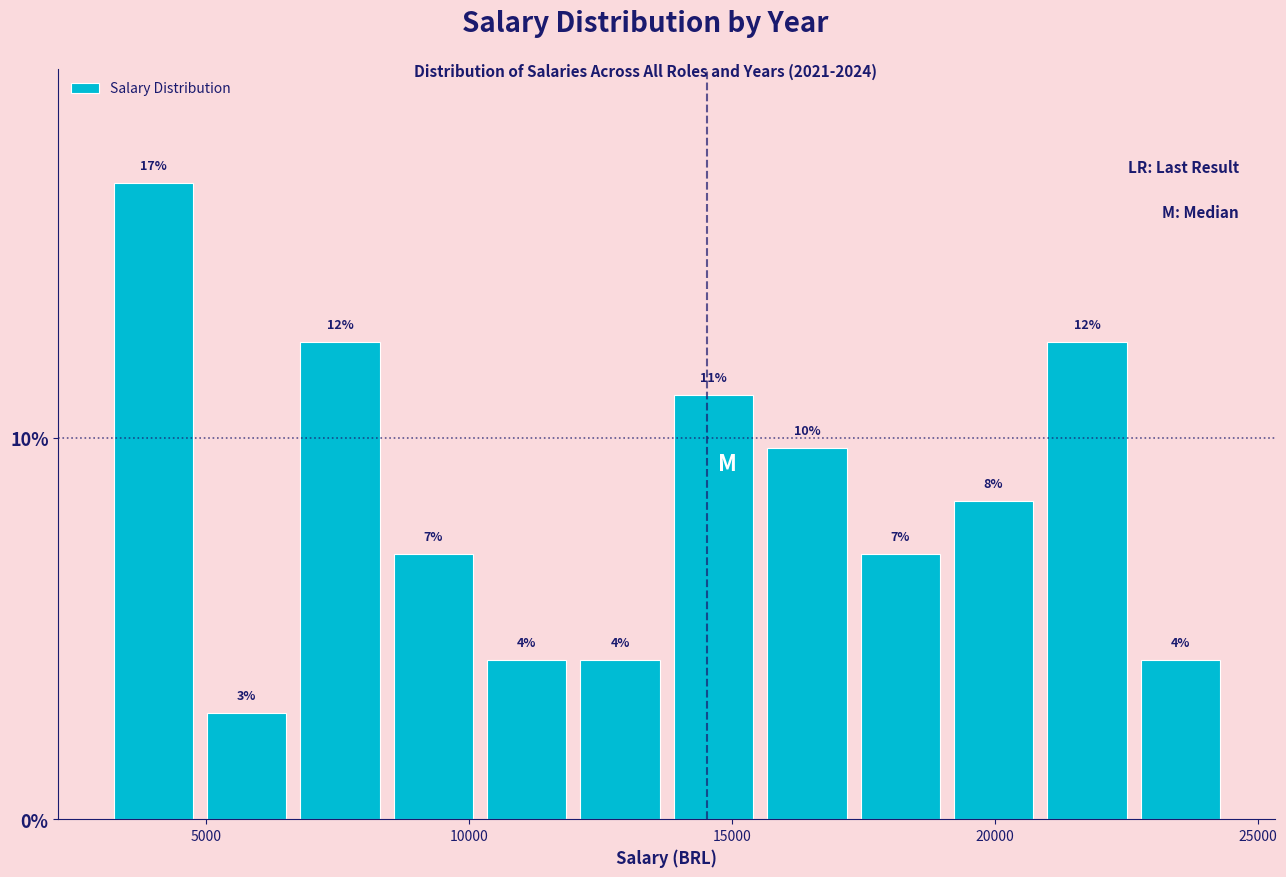

Around what value on the x-axis is the tallest bar? Give the approximate position of its centre, as read against the axis.

4000